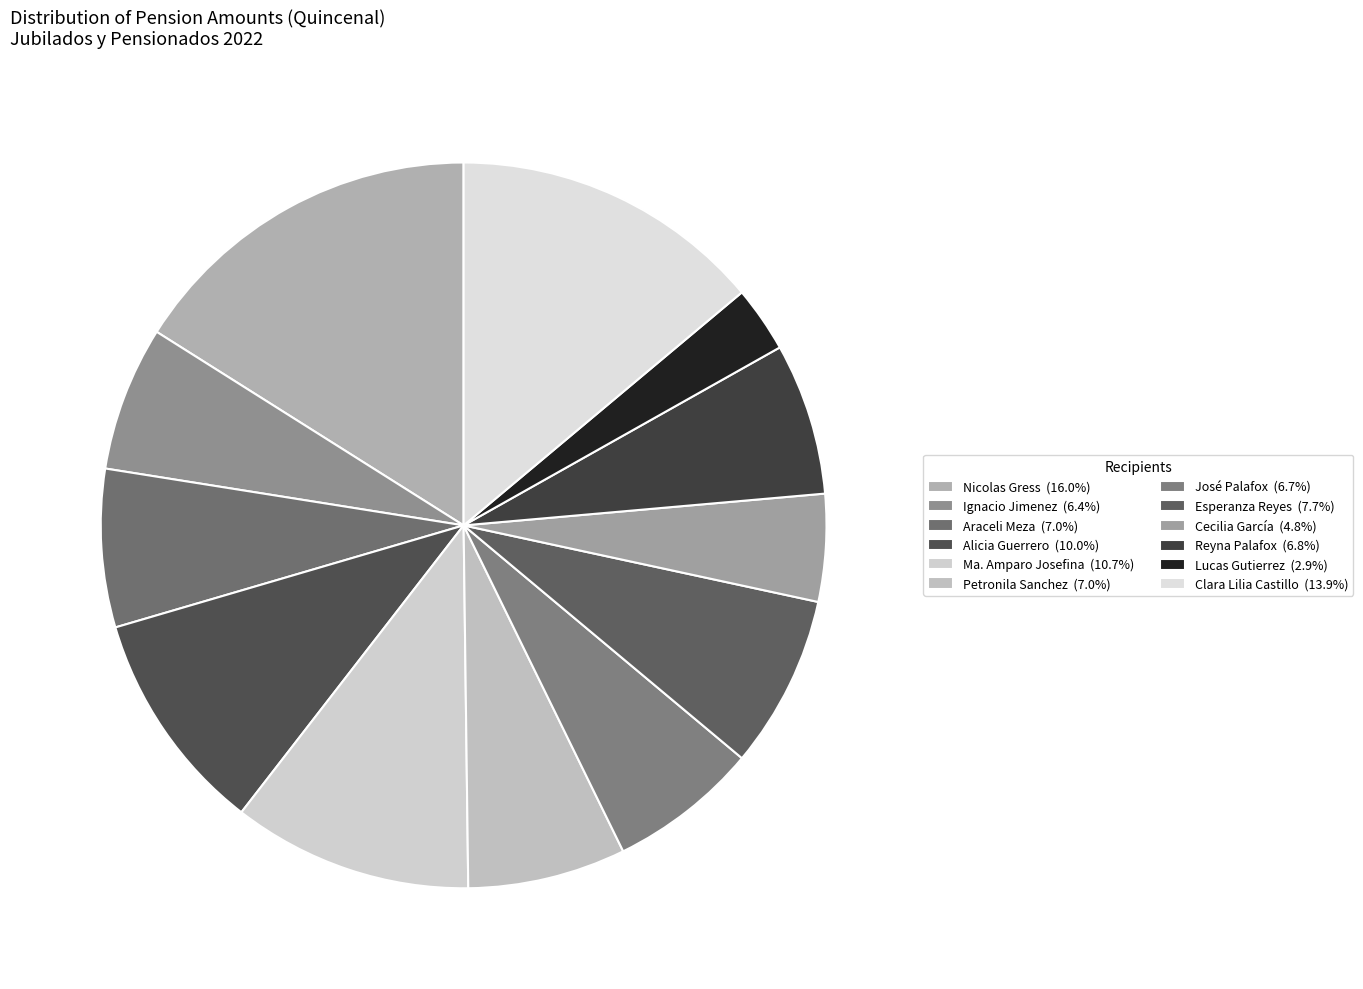

Which slice is the smallest?

Lucas Gutierrez